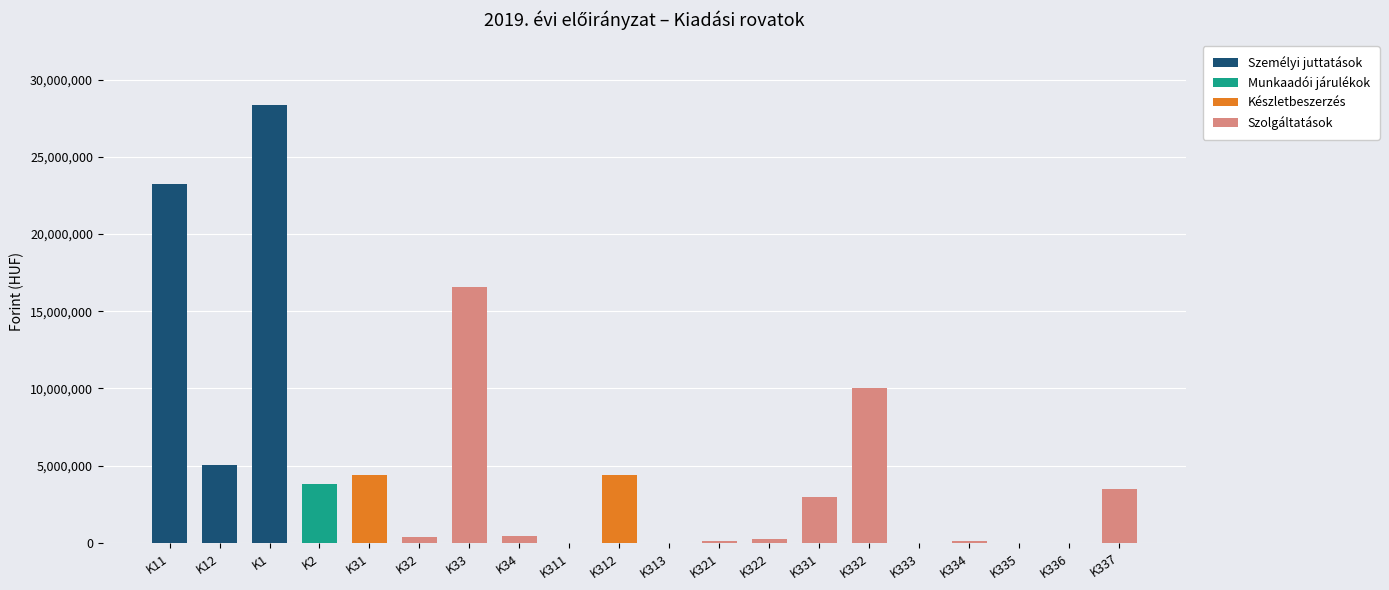

At which category is the sum across all series the highest?

K1